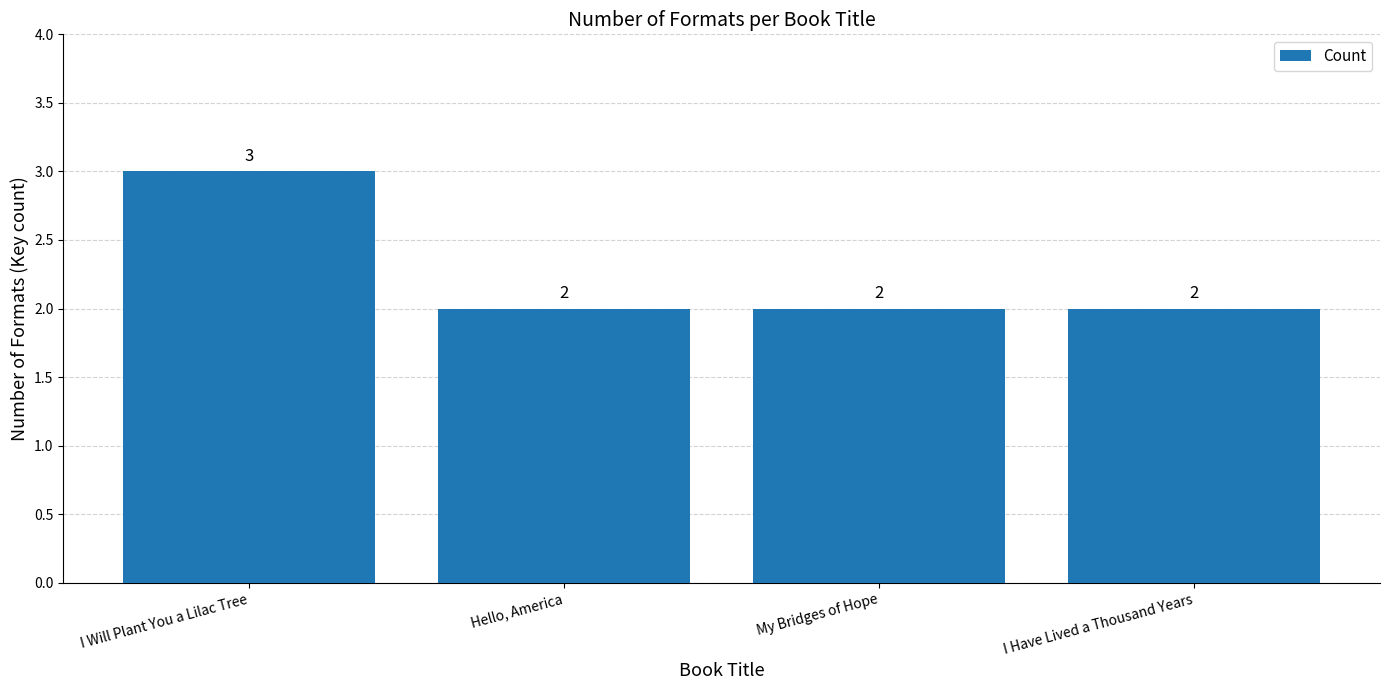

How many values exceed 2?

1